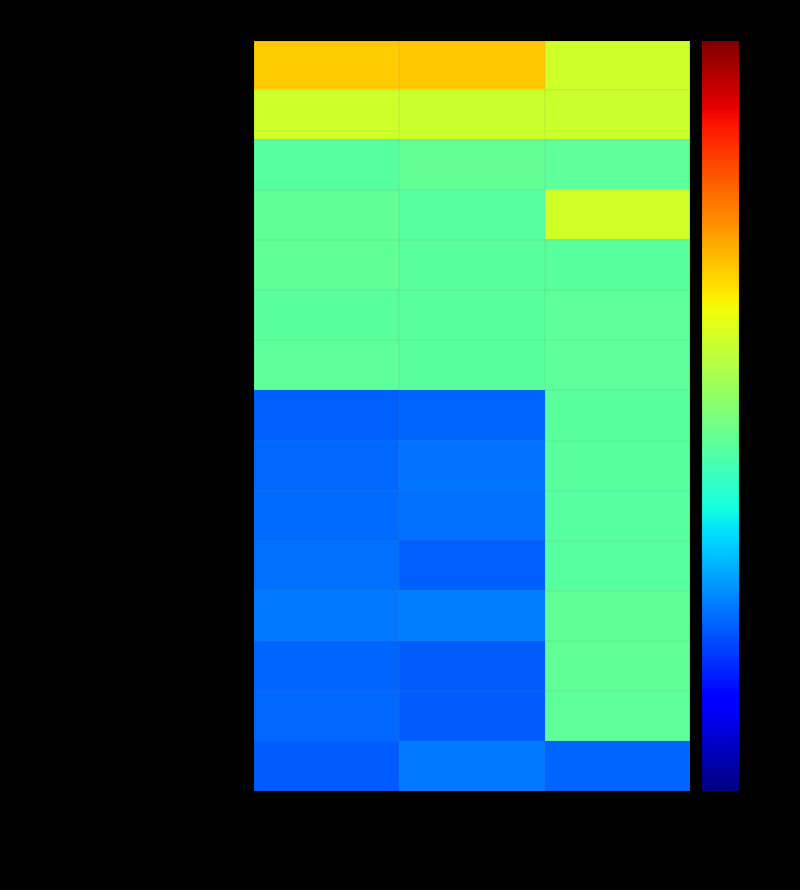

What is the minimum value shown in the chart?

1.0